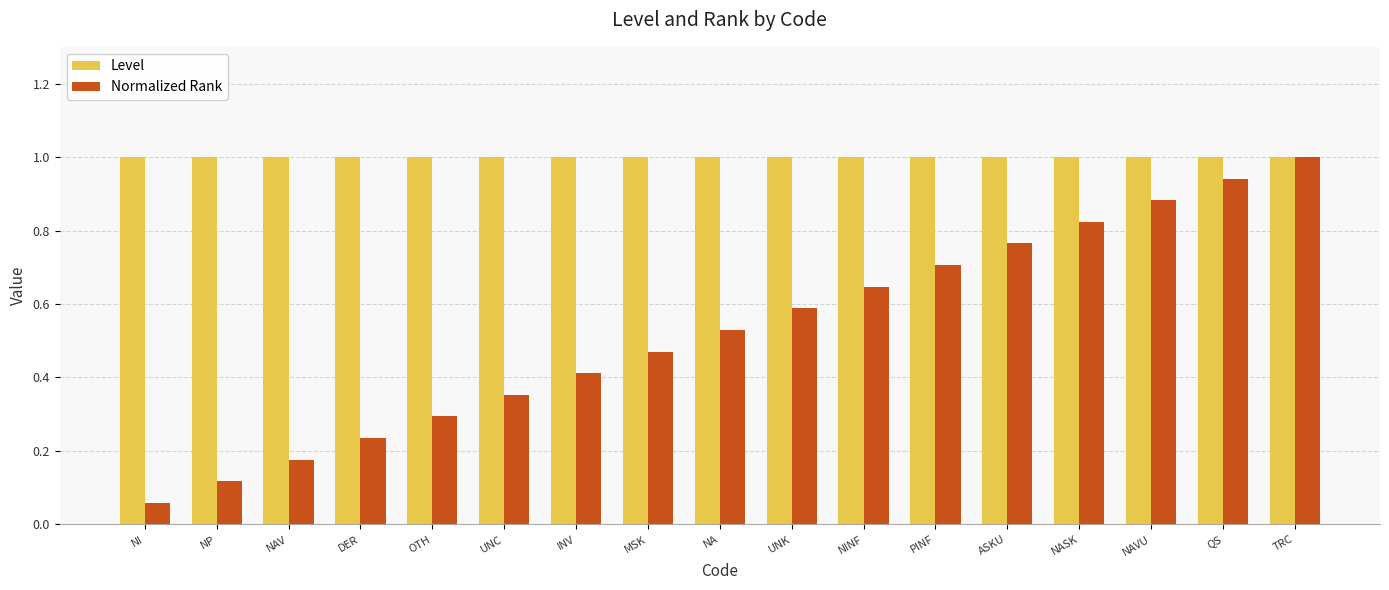

What is the label of the 15th bar from the right?

NAV